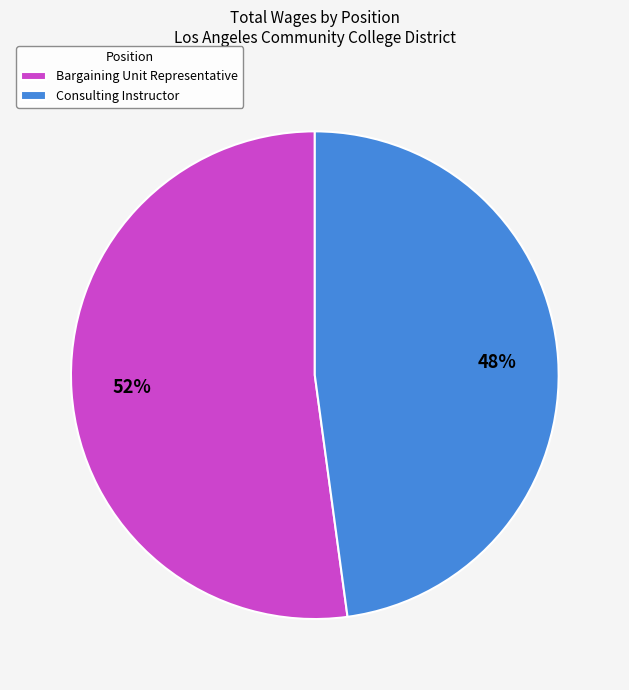

Approximately how many times larger is the value at Bargaining Unit Representative compared to Consulting Instructor?

1.1